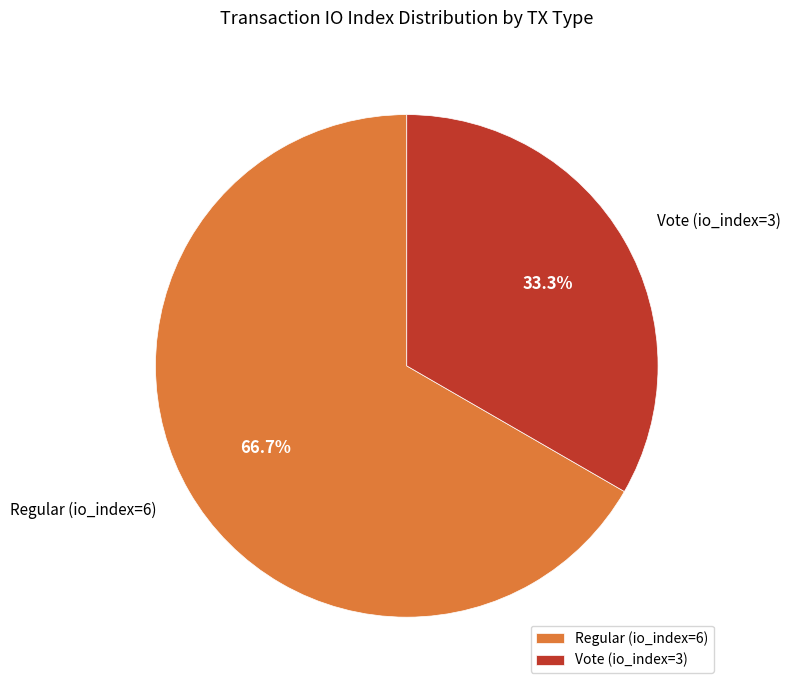

What is the smallest slice in the pie chart?

Vote (io_index=3)